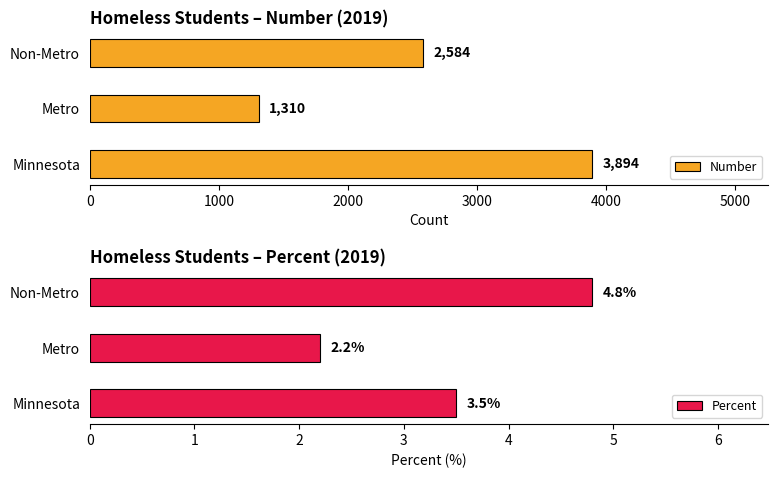

What is the difference between the Number values at Metro and Non-Metro?

1274